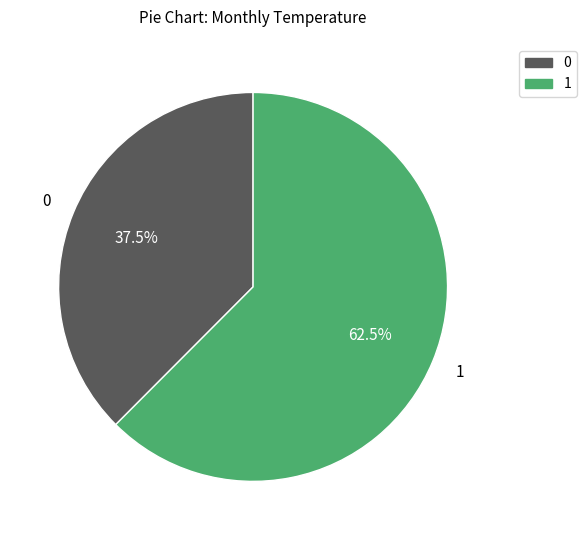

Is there any slice that represents more than half of the pie?

Yes